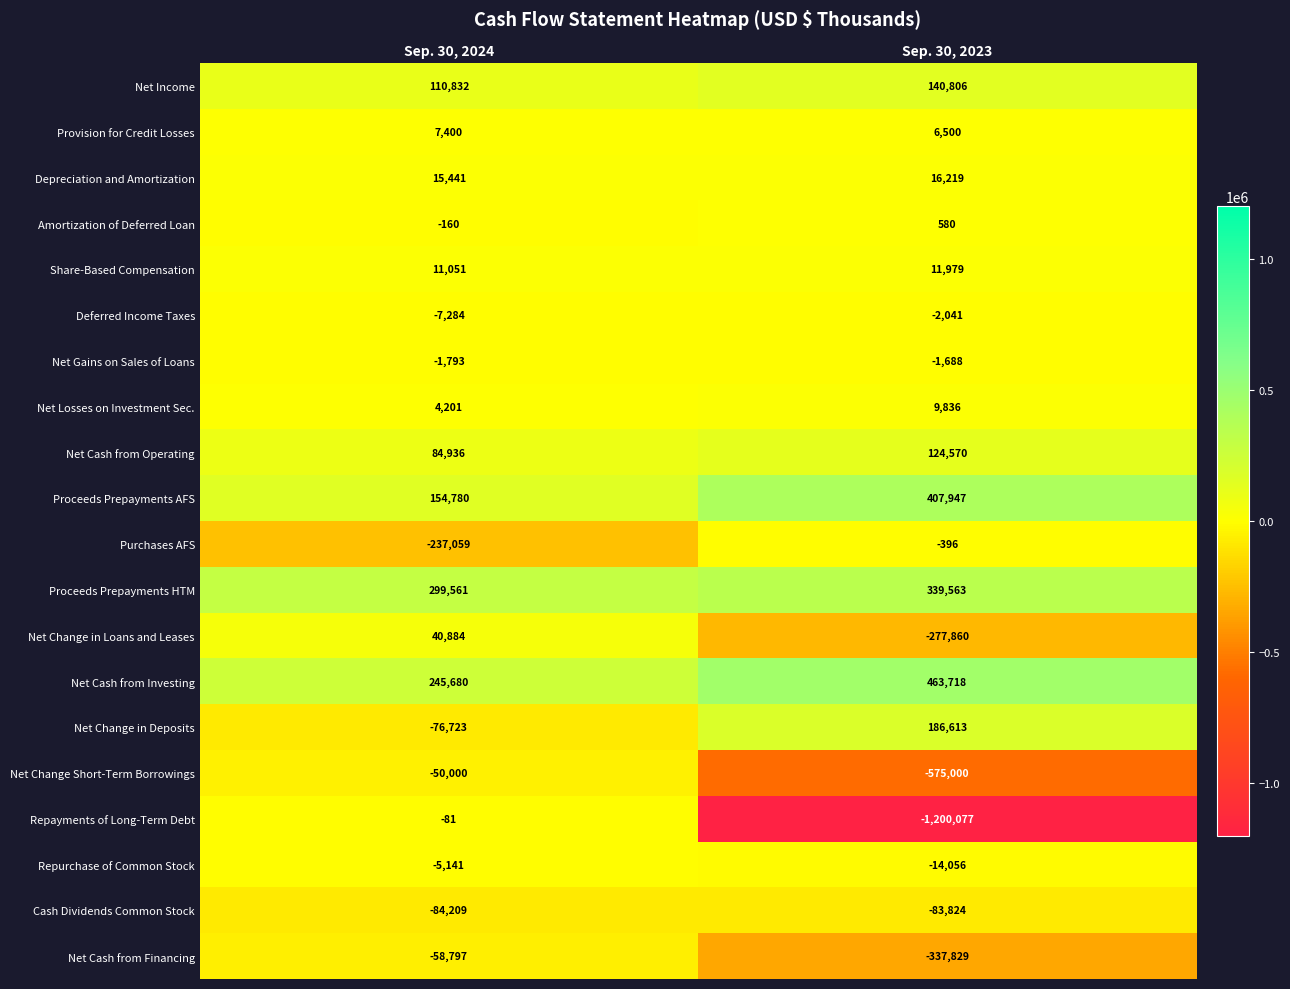

Which category has the lowest value across all series?

Sep. 30, 2023